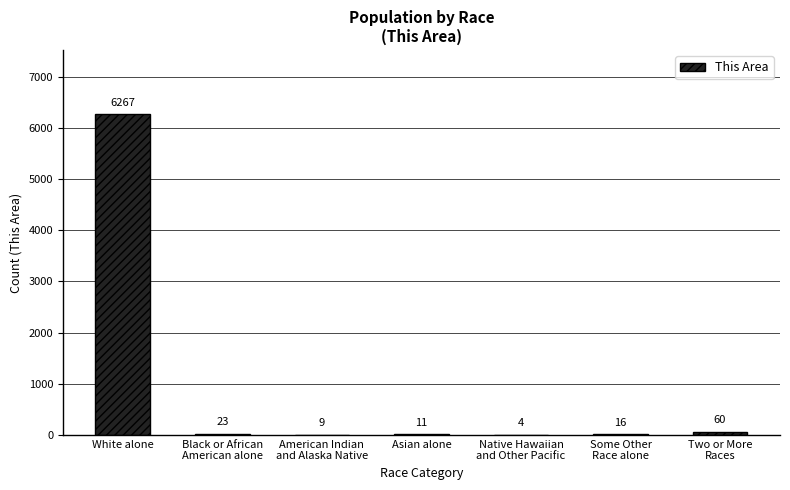

The chart shows a value of 6267 at White alone. True or false?

True